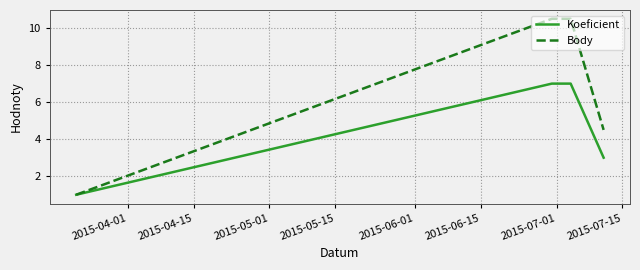

At how many categories does at least one series exceed 6?

3